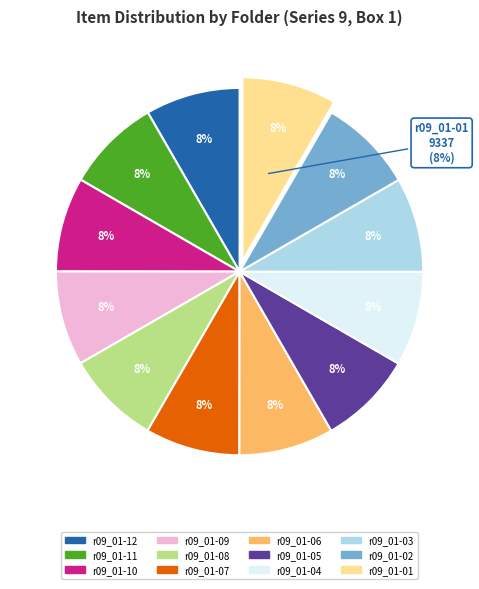

Combined, what portion of the pie is r09_01-03 and r09_01-06?

16.7%